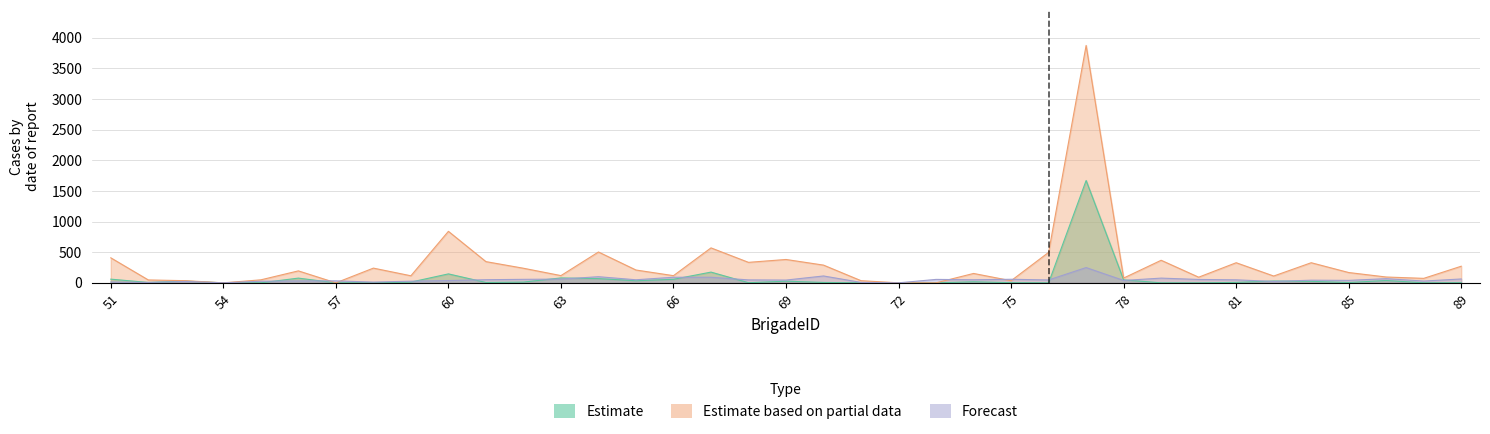

List the series in order of their peak value, highest first.

Estimate based on partial data, Estimate, Forecast